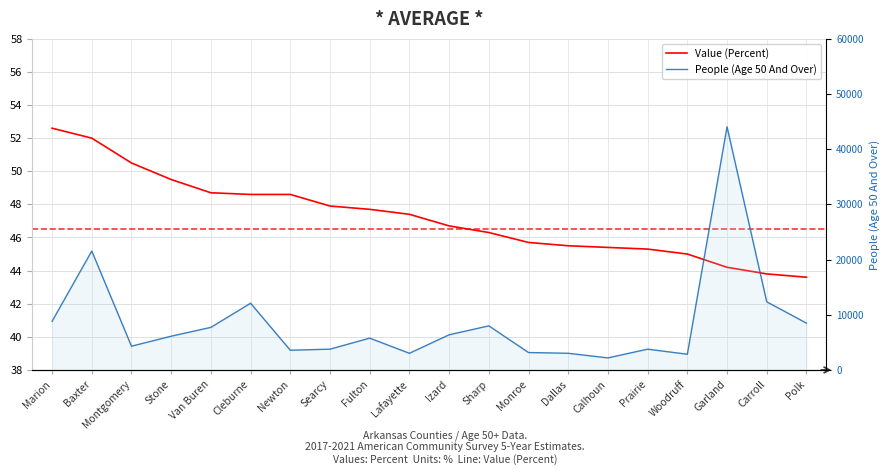

What is the total value across all series at Woodruff?

2893.0